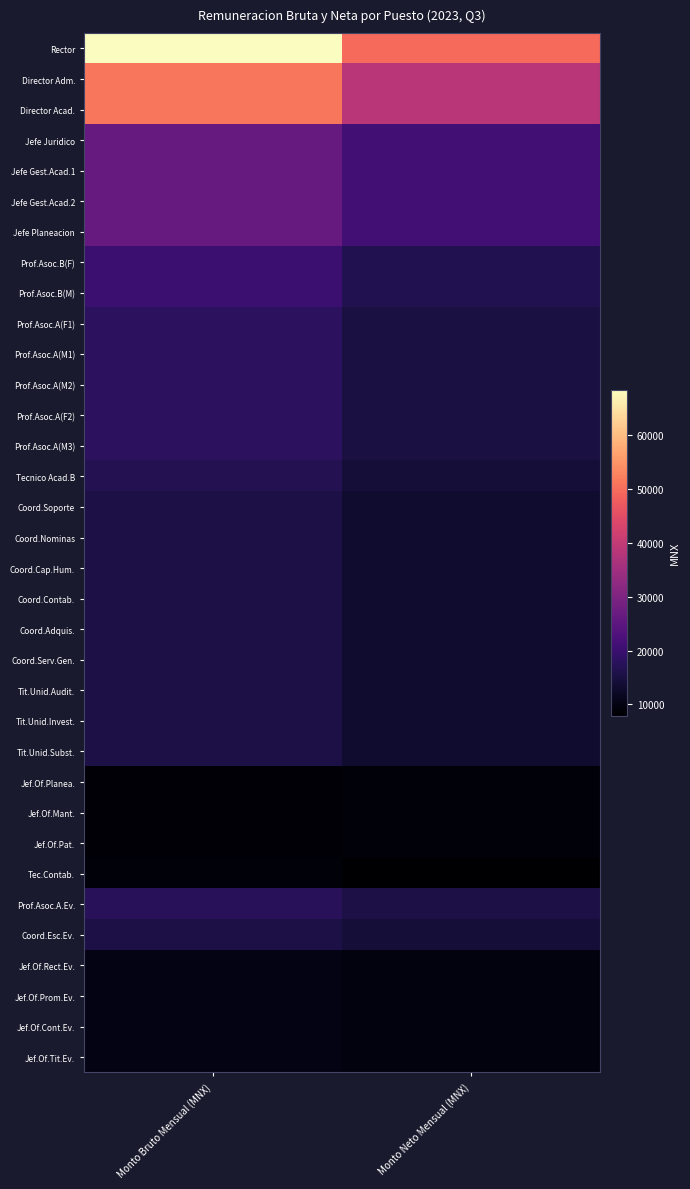

Reading left to right, transcribe all the data shown in this chart.

Rector: Monto Bruto Mensual (MNX)=68417.3	Monto Neto Mensual (MNX)=49730.6
Director Adm.: Monto Bruto Mensual (MNX)=51319.8	Monto Neto Mensual (MNX)=38685.6
Director Acad.: Monto Bruto Mensual (MNX)=51319.8	Monto Neto Mensual (MNX)=38685.6
Jefe Juridico: Monto Bruto Mensual (MNX)=26448.8	Monto Neto Mensual (MNX)=21039.1
Jefe Gest.Acad.1: Monto Bruto Mensual (MNX)=26448.8	Monto Neto Mensual (MNX)=21039.1
Jefe Gest.Acad.2: Monto Bruto Mensual (MNX)=26448.8	Monto Neto Mensual (MNX)=21039.1
Jefe Planeacion: Monto Bruto Mensual (MNX)=26448.8	Monto Neto Mensual (MNX)=21039.1
Prof.Asoc.B(F): Monto Bruto Mensual (MNX)=20058.1	Monto Neto Mensual (MNX)=16602.9
Prof.Asoc.B(M): Monto Bruto Mensual (MNX)=20058.1	Monto Neto Mensual (MNX)=16602.9
Prof.Asoc.A(F1): Monto Bruto Mensual (MNX)=18028.6	Monto Neto Mensual (MNX)=15129.6
Prof.Asoc.A(M1): Monto Bruto Mensual (MNX)=18028.6	Monto Neto Mensual (MNX)=15129.6
Prof.Asoc.A(M2): Monto Bruto Mensual (MNX)=18028.6	Monto Neto Mensual (MNX)=15129.6
Prof.Asoc.A(F2): Monto Bruto Mensual (MNX)=18028.6	Monto Neto Mensual (MNX)=15129.6
Prof.Asoc.A(M3): Monto Bruto Mensual (MNX)=18028.6	Monto Neto Mensual (MNX)=15129.6
Tecnico Acad.B: Monto Bruto Mensual (MNX)=16746.8	Monto Neto Mensual (MNX)=14182.0
Coord.Soporte: Monto Bruto Mensual (MNX)=15473.0	Monto Neto Mensual (MNX)=13190.0
Coord.Nominas: Monto Bruto Mensual (MNX)=15473.0	Monto Neto Mensual (MNX)=13190.0
Coord.Cap.Hum.: Monto Bruto Mensual (MNX)=15473.0	Monto Neto Mensual (MNX)=13190.0
Coord.Contab.: Monto Bruto Mensual (MNX)=15473.0	Monto Neto Mensual (MNX)=13190.0
Coord.Adquis.: Monto Bruto Mensual (MNX)=15473.0	Monto Neto Mensual (MNX)=13190.0
Coord.Serv.Gen.: Monto Bruto Mensual (MNX)=15473.0	Monto Neto Mensual (MNX)=13190.0
Tit.Unid.Audit.: Monto Bruto Mensual (MNX)=15473.0	Monto Neto Mensual (MNX)=13190.0
Tit.Unid.Invest.: Monto Bruto Mensual (MNX)=15473.0	Monto Neto Mensual (MNX)=13190.0
Tit.Unid.Subst.: Monto Bruto Mensual (MNX)=15473.0	Monto Neto Mensual (MNX)=13190.0
Jef.Of.Planea.: Monto Bruto Mensual (MNX)=8810.9	Monto Neto Mensual (MNX)=8982.3
Jef.Of.Mant.: Monto Bruto Mensual (MNX)=8810.9	Monto Neto Mensual (MNX)=8982.3
Jef.Of.Pat.: Monto Bruto Mensual (MNX)=8810.9	Monto Neto Mensual (MNX)=8982.3
Tec.Contab.: Monto Bruto Mensual (MNX)=8962.9	Monto Neto Mensual (MNX)=7887.4
Prof.Asoc.A.Ev.: Monto Bruto Mensual (MNX)=17411.4	Monto Neto Mensual (MNX)=15655.2
Coord.Esc.Ev.: Monto Bruto Mensual (MNX)=15473.0	Monto Neto Mensual (MNX)=14082.8
Jef.Of.Rect.Ev.: Monto Bruto Mensual (MNX)=10191.4	Monto Neto Mensual (MNX)=9549.6
Jef.Of.Prom.Ev.: Monto Bruto Mensual (MNX)=10191.4	Monto Neto Mensual (MNX)=9549.6
Jef.Of.Cont.Ev.: Monto Bruto Mensual (MNX)=10191.4	Monto Neto Mensual (MNX)=9549.6
Jef.Of.Tit.Ev.: Monto Bruto Mensual (MNX)=10191.4	Monto Neto Mensual (MNX)=9549.6